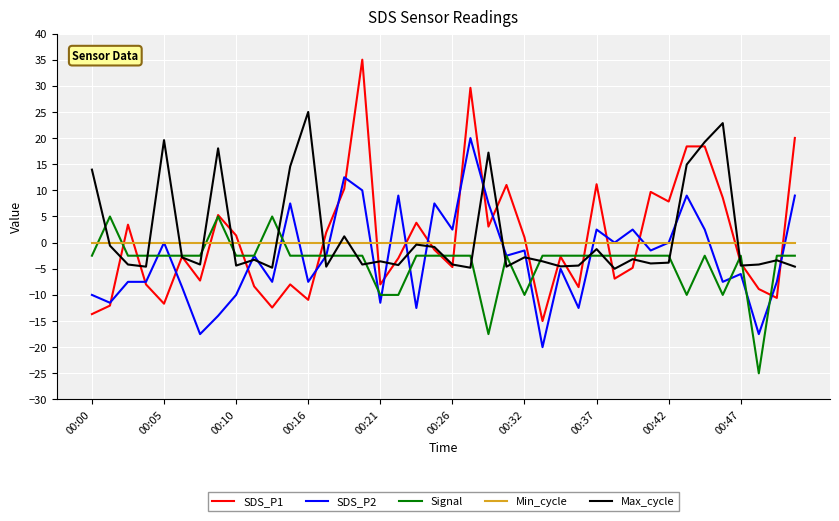

Rank the series by their maximum value, from highest to lowest.

SDS_P1, Max_cycle, SDS_P2, Signal, Min_cycle